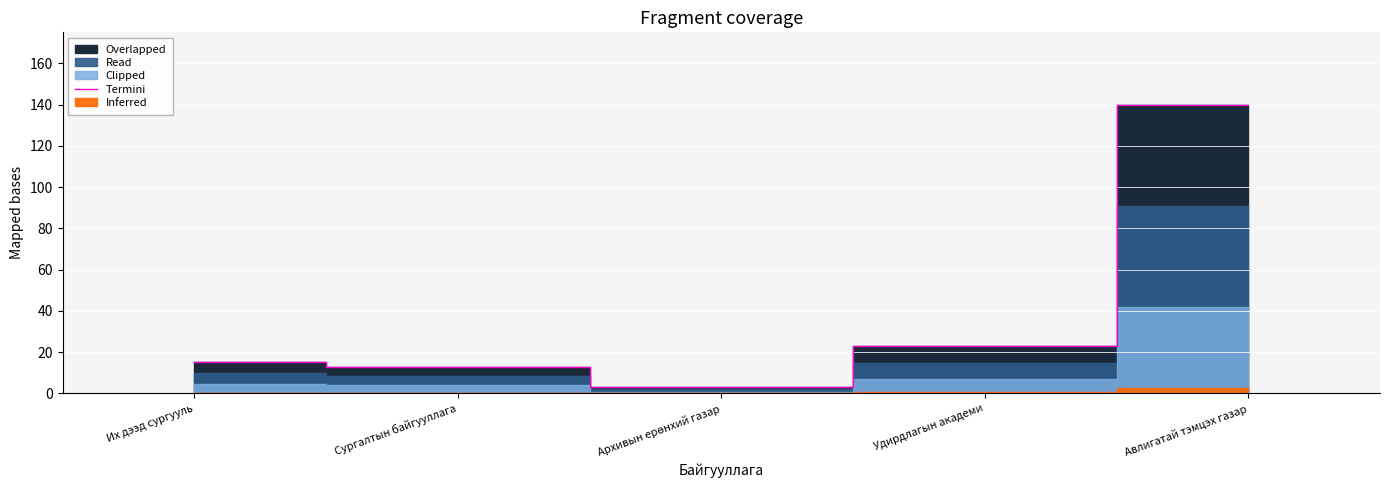

What is the label of the 2nd point from the right?

Удирдлагын академи